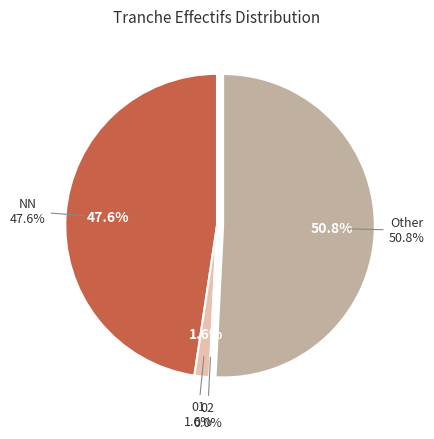

The 02 slice represents 1% of the pie. True or false?

False